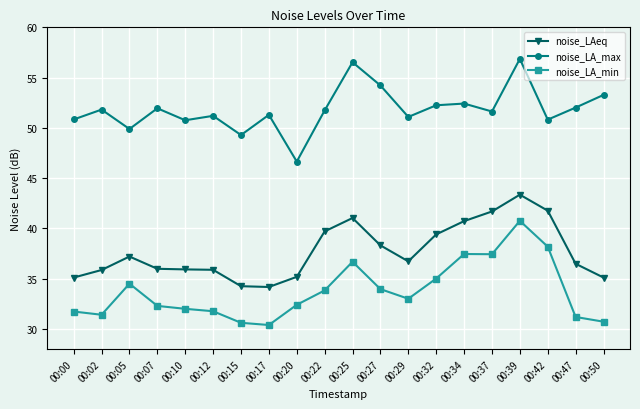

What is the average value of the noise_LA_max series?

51.8